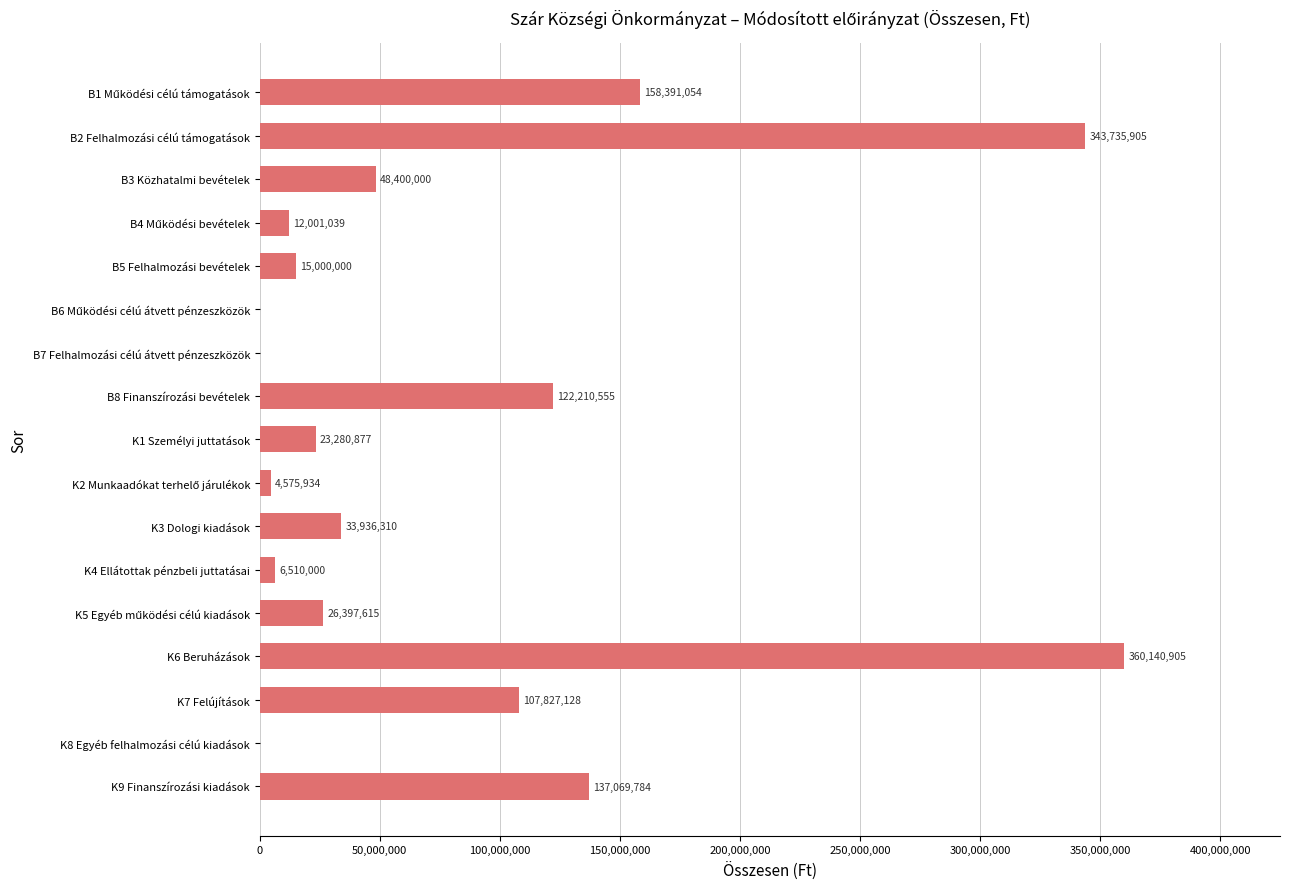

Is it true that the value at B5 Felhalmozási bevételek is 15000000?

True